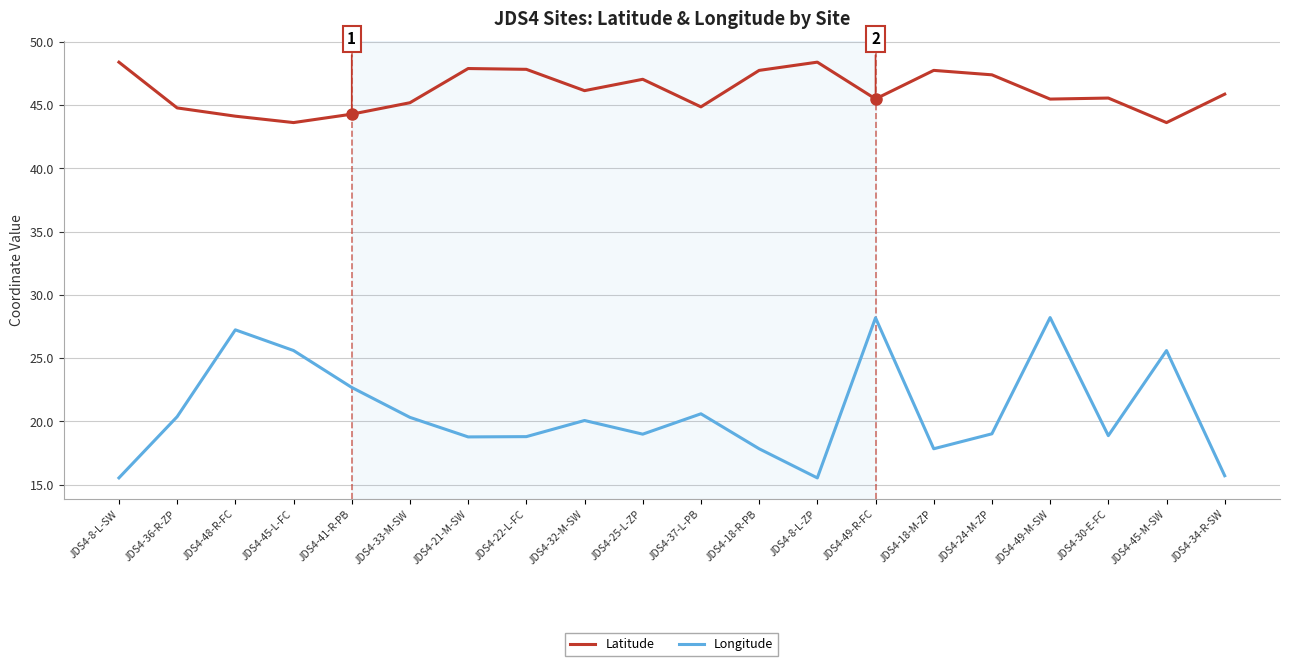

What is the difference between the highest and lowest values at JDS4-18-R-PB?

29.9